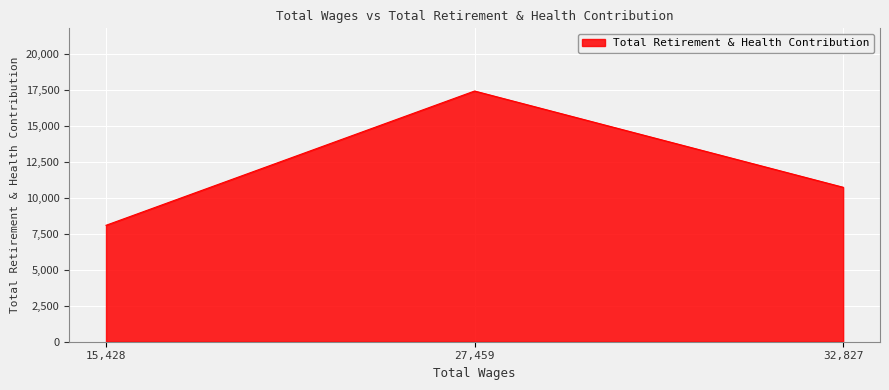

What is the difference between the maximum and minimum values?

9345